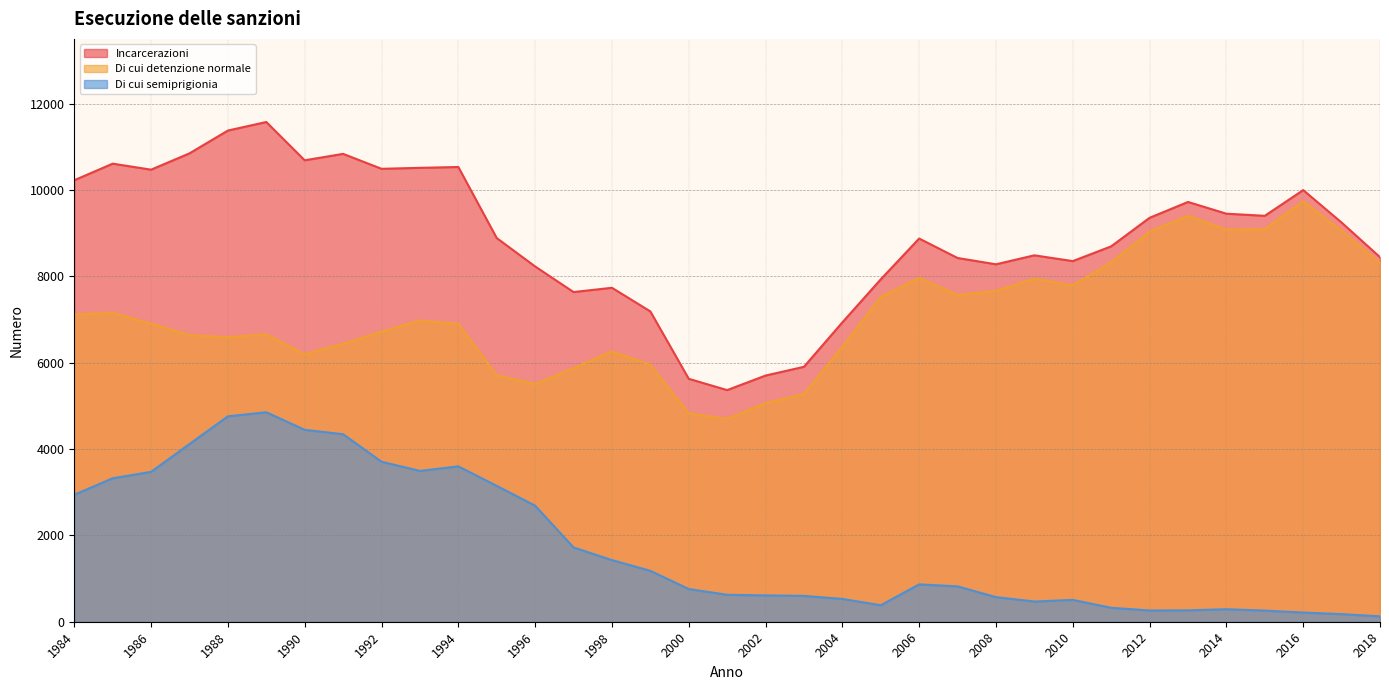

What is the total value across all series at 2001?

10689